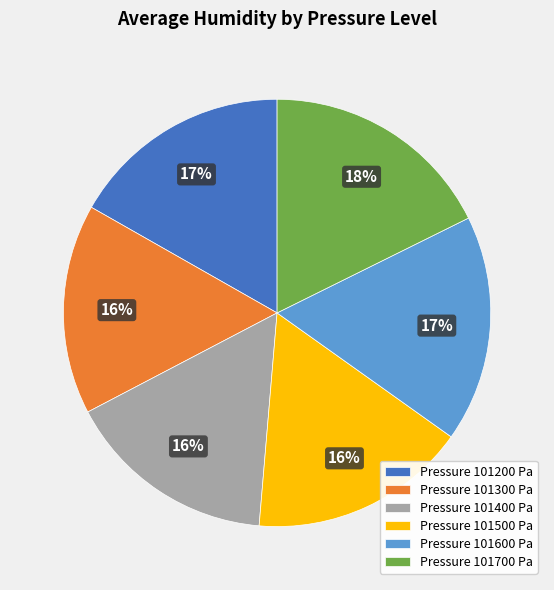

True or false: Pressure 101300 Pa accounts for 23% of the total.

False